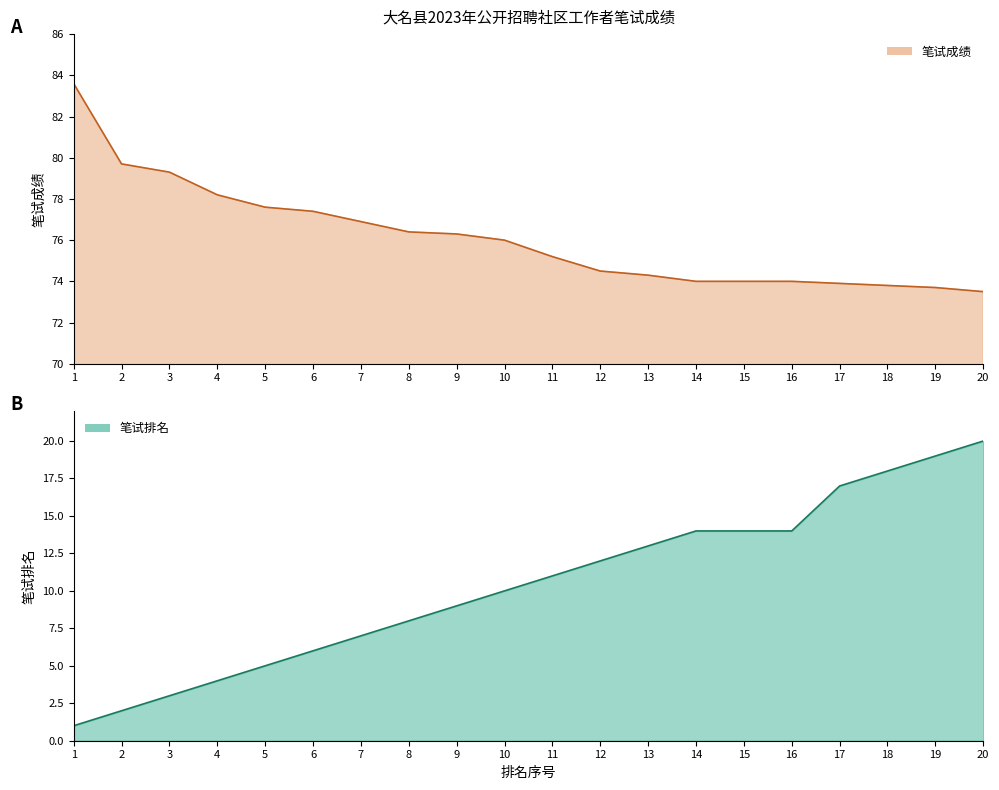

What is the difference between the 笔试排名 values at 10 and 20?

10.0